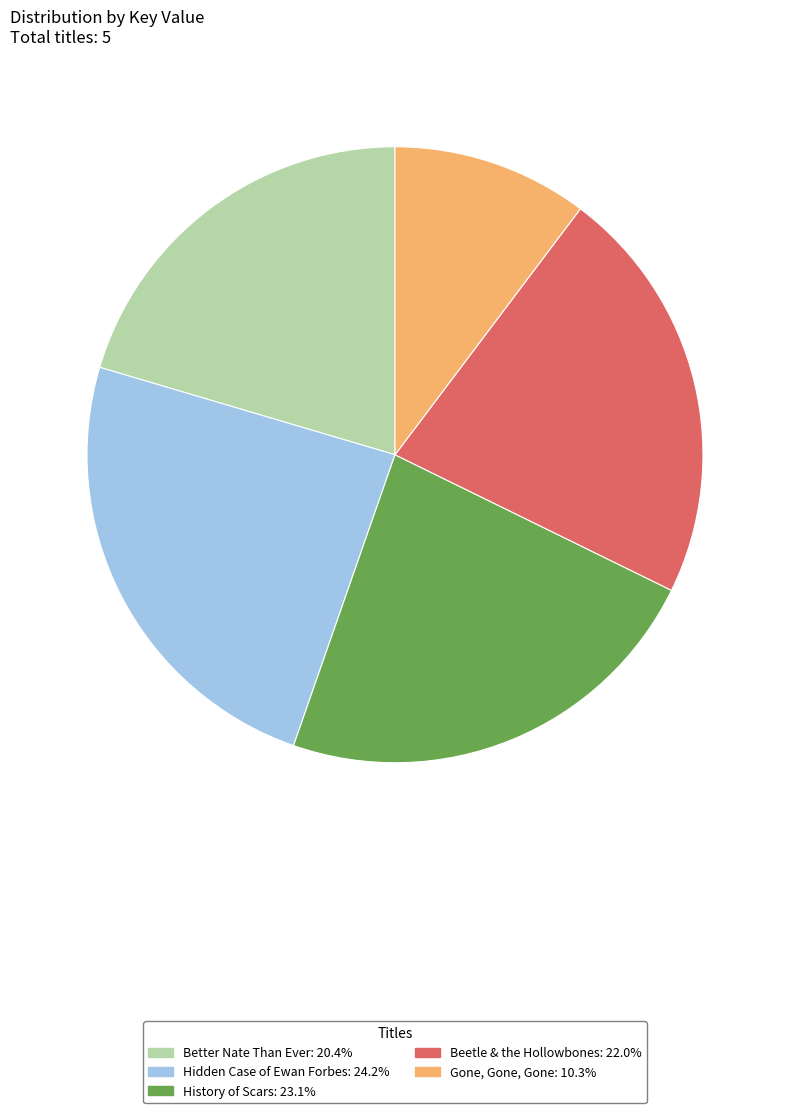

Approximately how many times larger is the value at Hidden Case of Ewan Forbes: 24.2% compared to History of Scars: 23.1%?

1.0